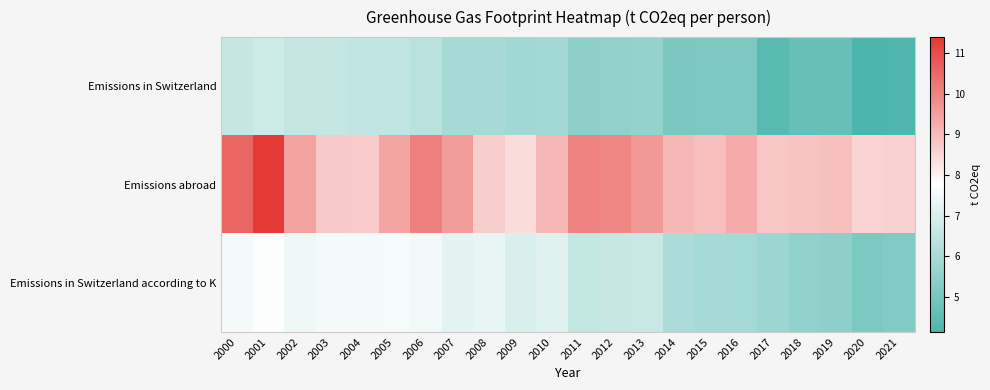

Reading left to right, what are all the values shown in this chart?

Emissions in Switzerland: 2000=6.6	2001=6.7	2002=6.6	2003=6.6	2004=6.5	2005=6.5	2006=6.4	2007=6.0	2008=6.0	2009=5.8	2010=5.9	2011=5.4	2012=5.5	2013=5.6	2014=5.1	2015=5.1	2016=5.1	2017=4.4	2018=4.7	2019=4.7	2020=4.1	2021=4.2
Emissions abroad: 2000=10.6	2001=11.4	2002=9.5	2003=8.7	2004=8.7	2005=9.4	2006=10.0	2007=9.5	2008=8.7	2009=8.4	2010=9.1	2011=10.0	2012=9.9	2013=9.6	2014=9.0	2015=8.9	2016=9.3	2017=8.8	2018=8.8	2019=8.9	2020=8.6	2021=8.6
Emissions in Switzerland according to K: 2000=7.5	2001=7.7	2002=7.4	2003=7.5	2004=7.6	2005=7.6	2006=7.5	2007=7.2	2008=7.3	2009=7.0	2010=7.1	2011=6.5	2012=6.6	2013=6.7	2014=6.1	2015=6.0	2016=5.9	2017=5.7	2018=5.5	2019=5.5	2020=5.1	2021=5.2